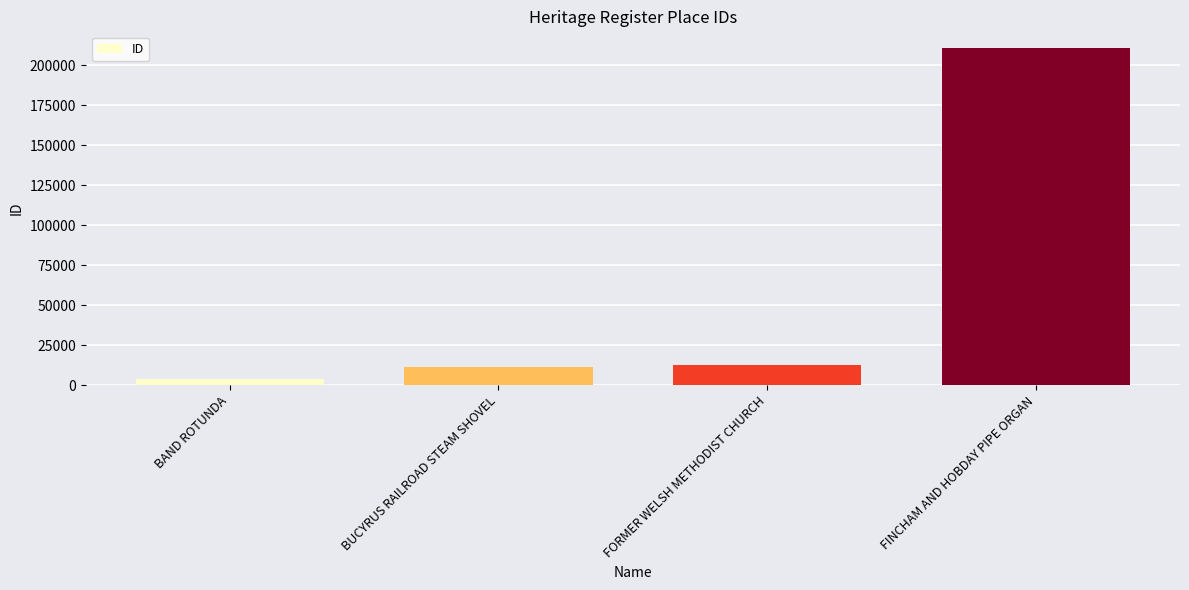

Reading left to right, transcribe all the data shown in this chart.

BAND ROTUNDA=4157	BUCYRUS RAILROAD STEAM SHOVEL=11125	FORMER WELSH METHODIST CHURCH=12509	FINCHAM AND HOBDAY PIPE ORGAN=210639